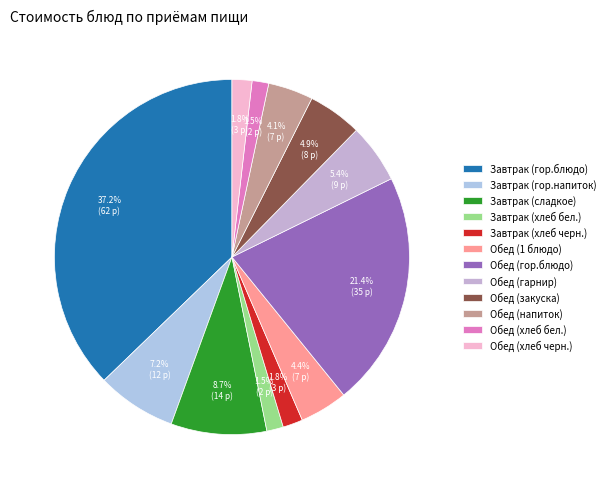

Count the number of slices in the pie.

12